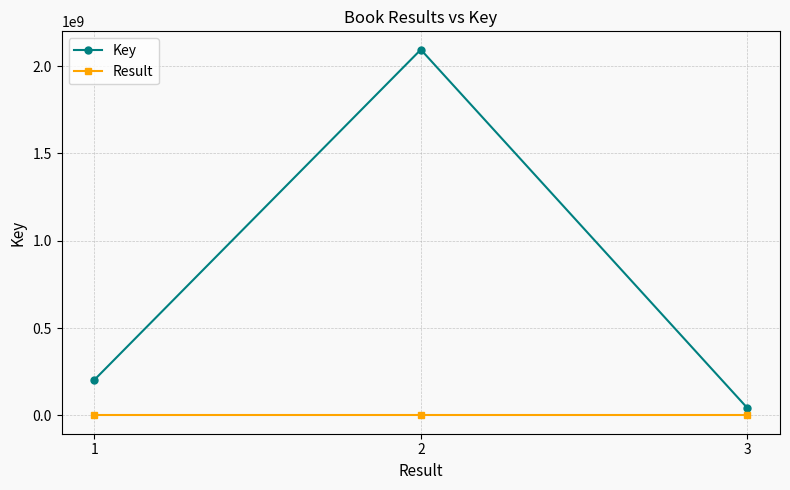

Rank the series by their average value, from highest to lowest.

Key, Result